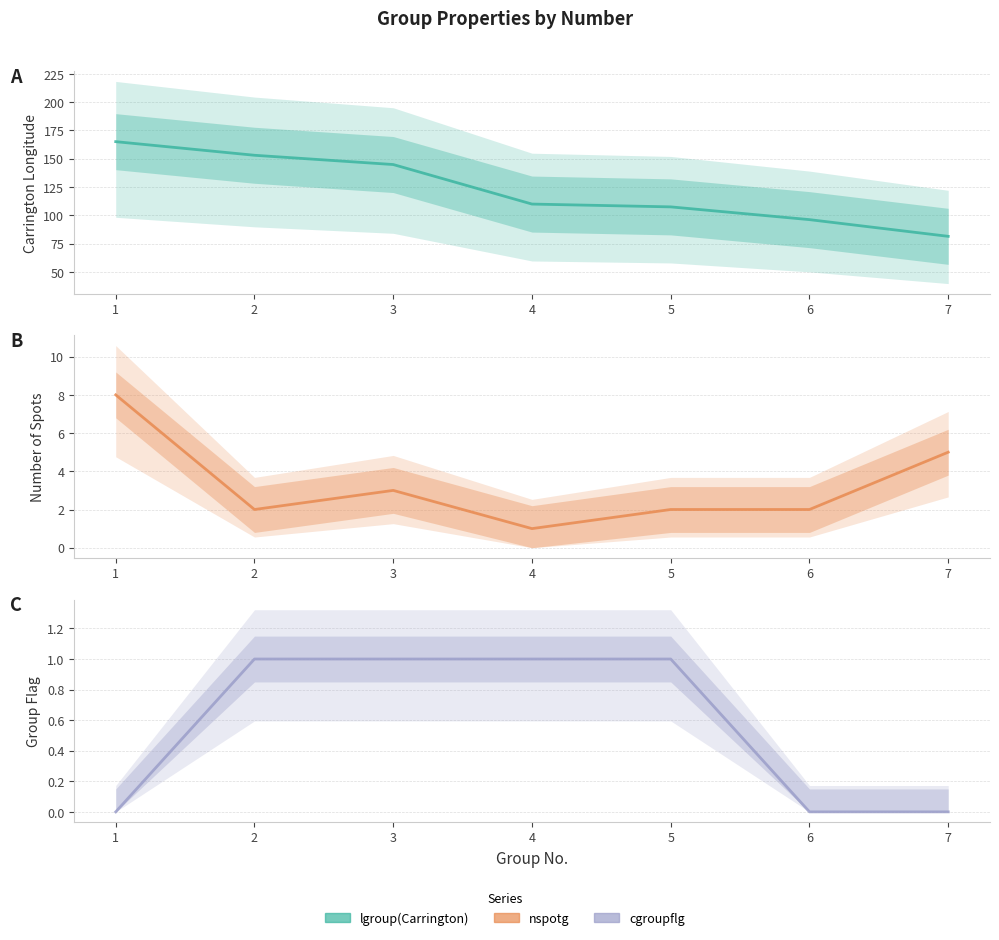

True or false: lgroup(Carrington) and cgroupflg intersect in this chart.

False